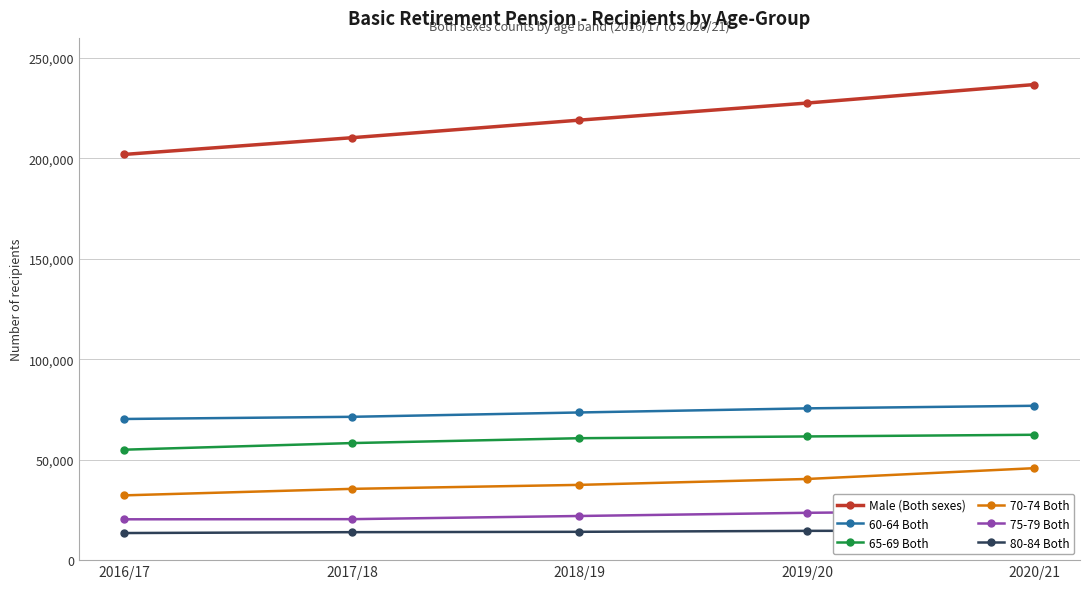

What is the average value of the Male (Both sexes) series?

219137